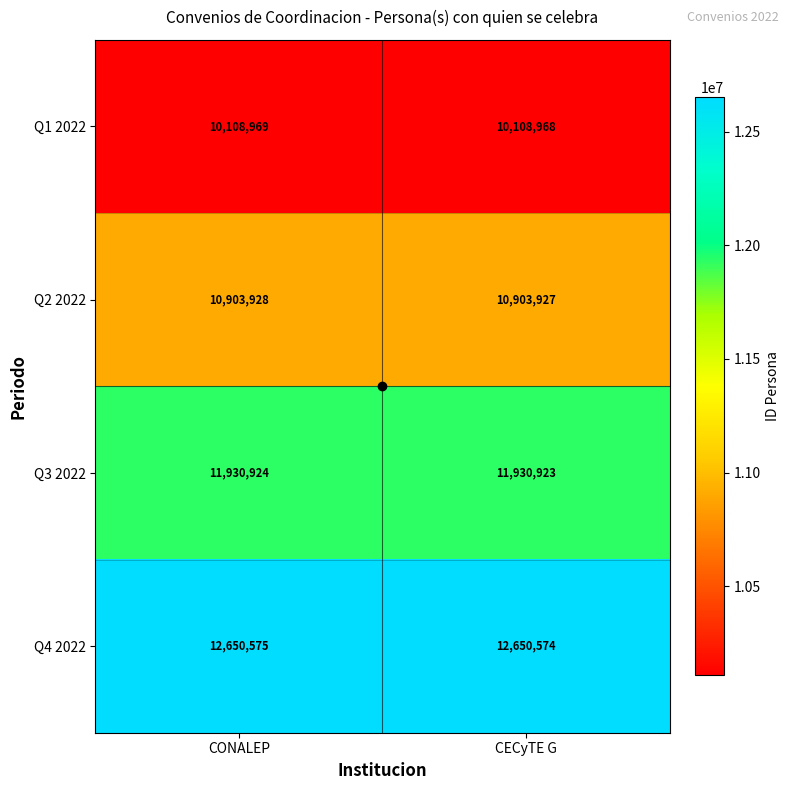

What is the average value of the Q2 2022 series?

10903928